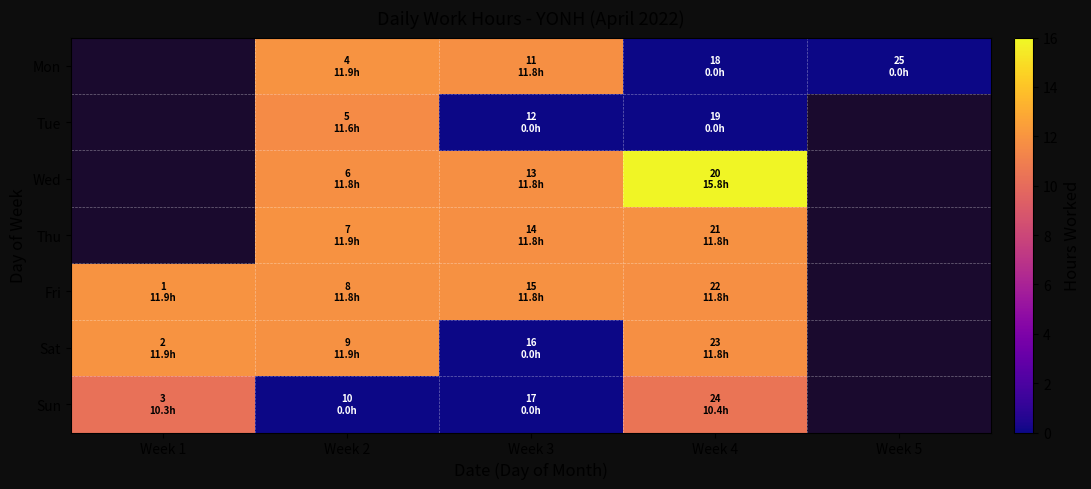

What is the approximate value of Fri at Week 1?

11.9